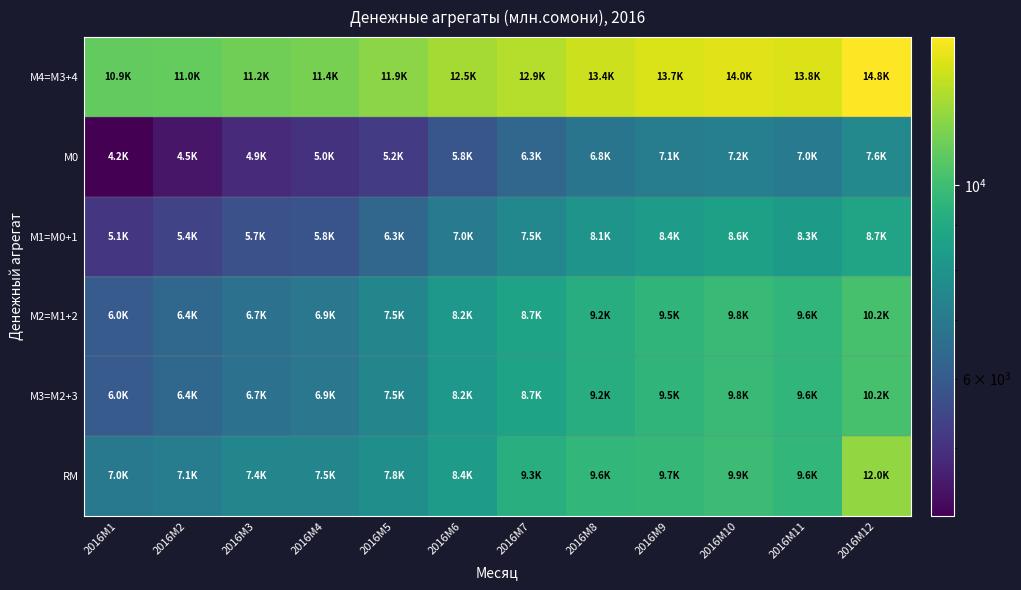

At which category is the sum across all series the highest?

2016M12